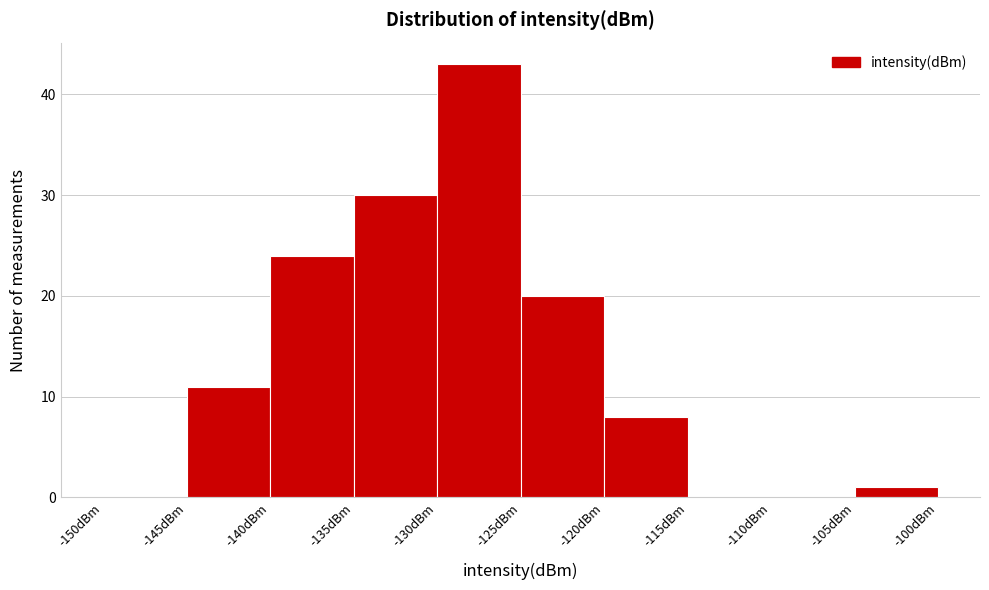

Reading left to right, transcribe this chart: for each bar, give the range it covers on the x-axis and its height. The values are not printed on the chart, so give them approximately, as read against the axis.

-150 to -145: 0
-145 to -140: 11
-140 to -135: 24
-135 to -130: 30
-130 to -125: 43
-125 to -120: 20
-120 to -115: 8
-115 to -110: 0
-110 to -105: 0
-105 to -100: 1